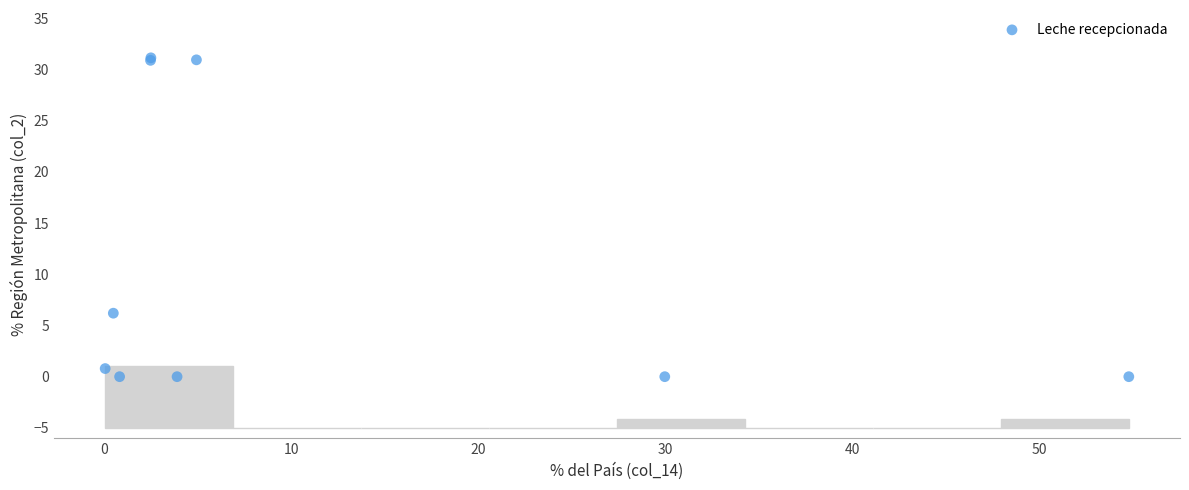

What Y value in the scatter plot is closest to 15?

6.2